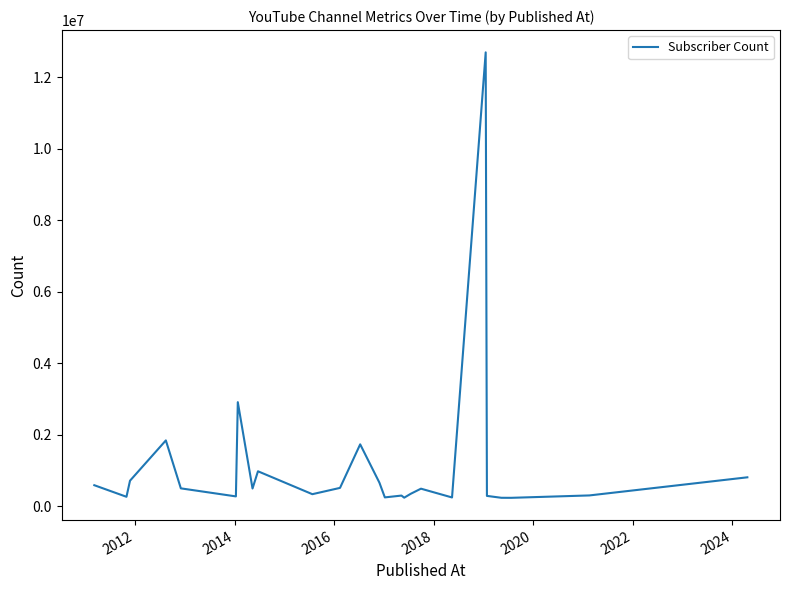

What is the maximum value shown in the chart?

12700000